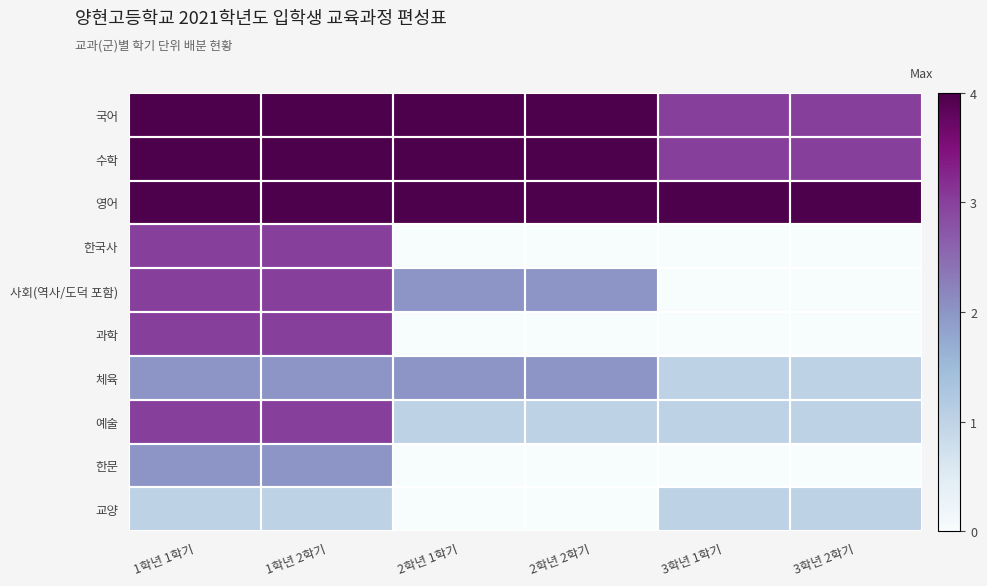

Which category has the highest value across all series?

1학년 1학기